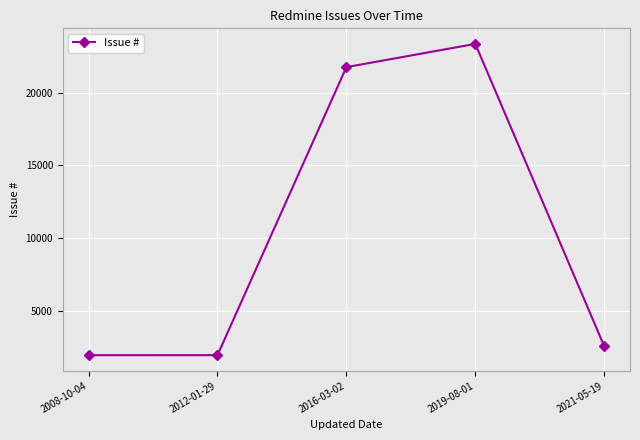

What is the difference between the maximum and minimum values?

21370